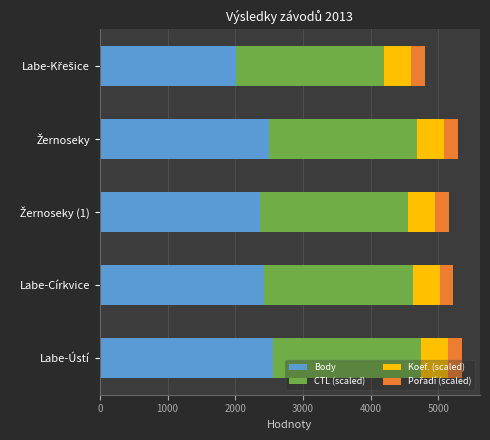

What is the highest value of the Body series?

2554.0